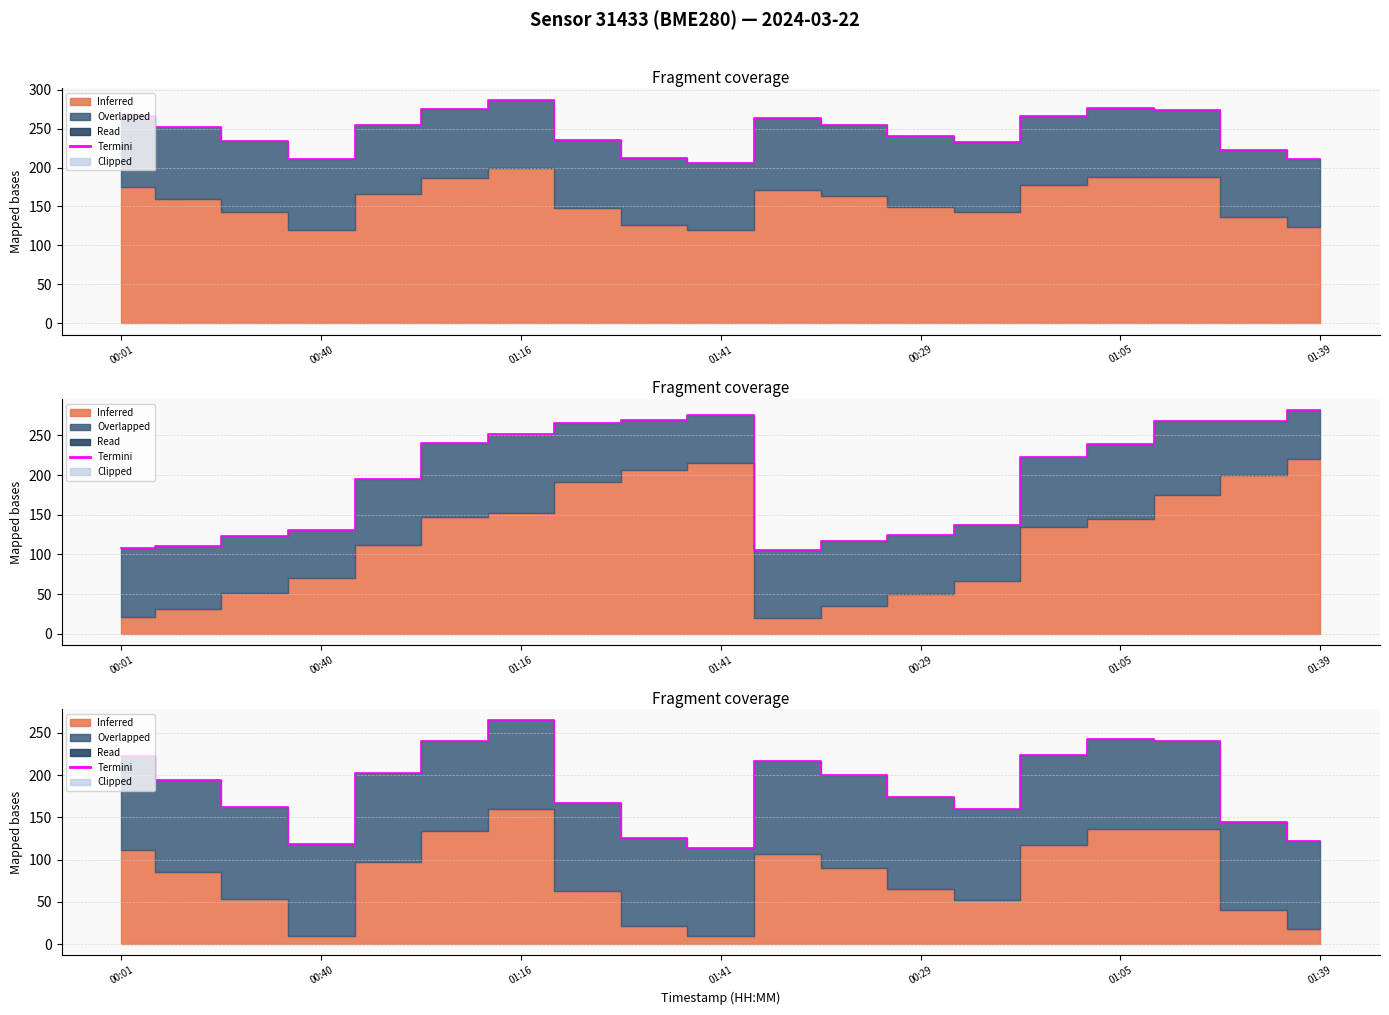

Reading left to right, extract all data points from this chart.

222.6	194.7	162.9	118.8	203.1	240.0	264.6	167.4	125.1	113.6	217.1	199.7	174.0	160.4	223.5	242.8	240.4	144.0	121.6